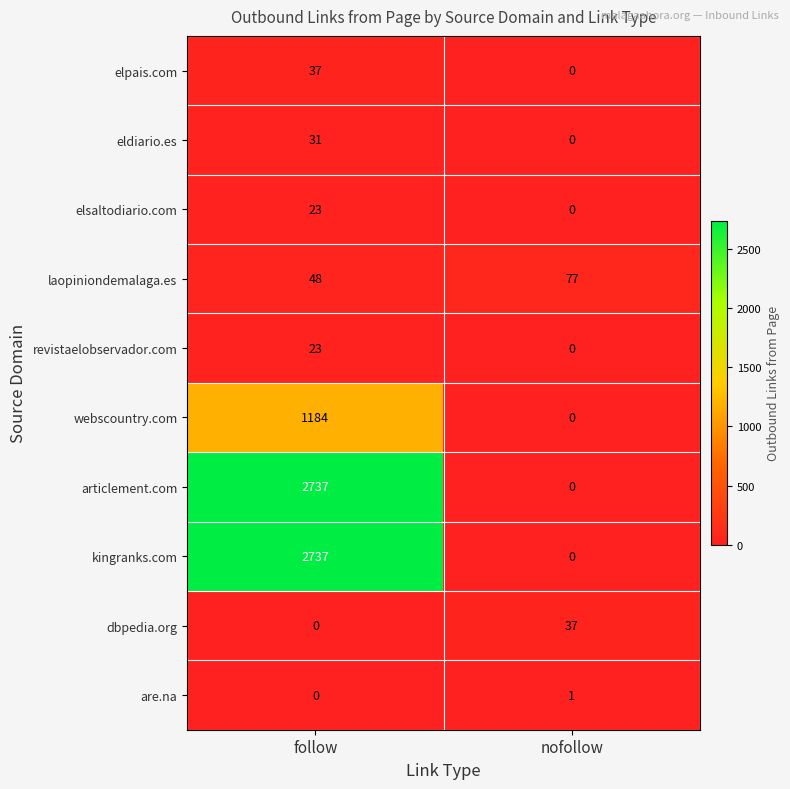

The kingranks.com series shows -1636 at nofollow. True or false?

False